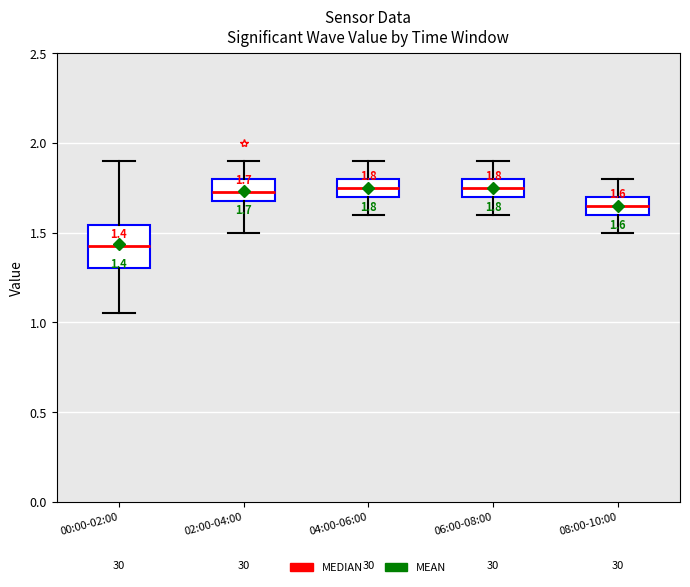

Which box is the tallest, from its lower edge to its upper edge?

00:00-02:00